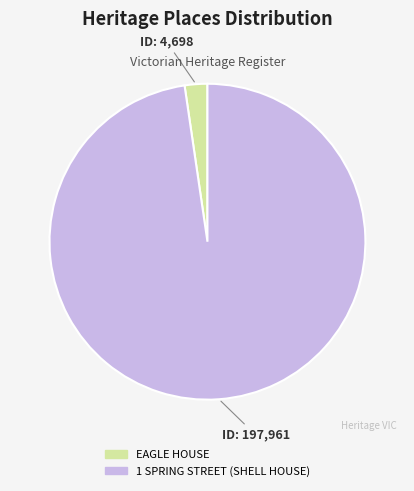

Is EAGLE HOUSE the majority of the pie?

No